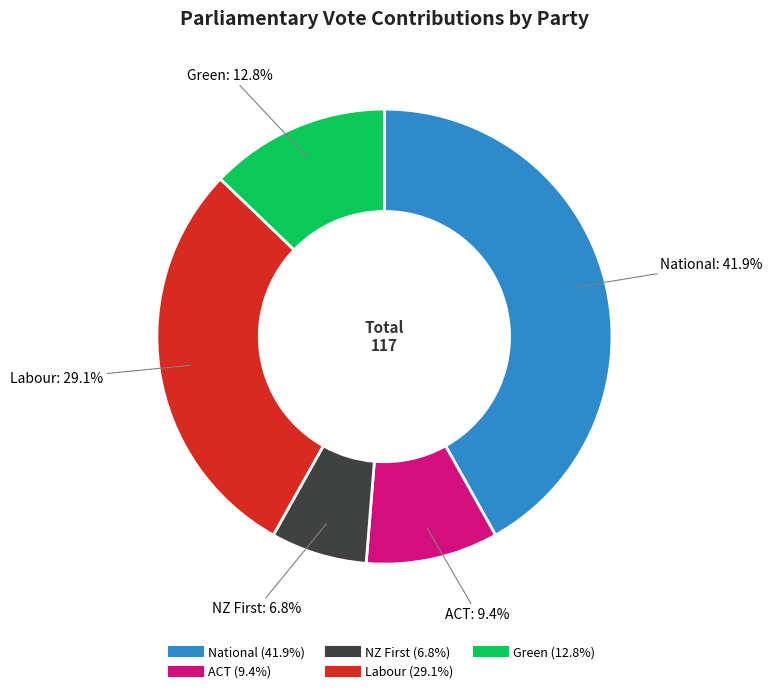

Rank the categories by value from lowest to highest.

NZ First, ACT, Green, Labour, National